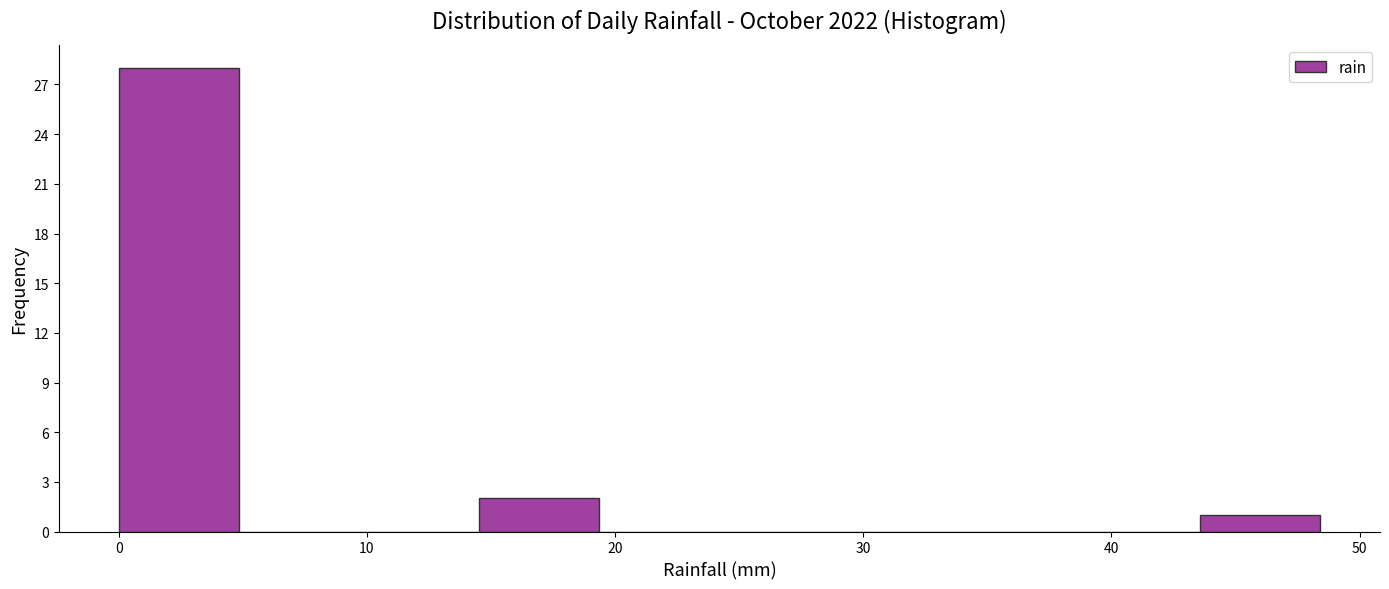

Reading left to right, transcribe this chart: for each bar, give the range it covers on the x-axis and its height. Neither the bar edges nor the heights are printed on the chart, so give them approximately, as read against the axes.

0 to 5: 28
5 to 10: 0
10 to 15: 0
15 to 19: 2
19 to 24: 0
24 to 29: 0
29 to 34: 0
34 to 39: 0
39 to 44: 0
44 to 48: 1